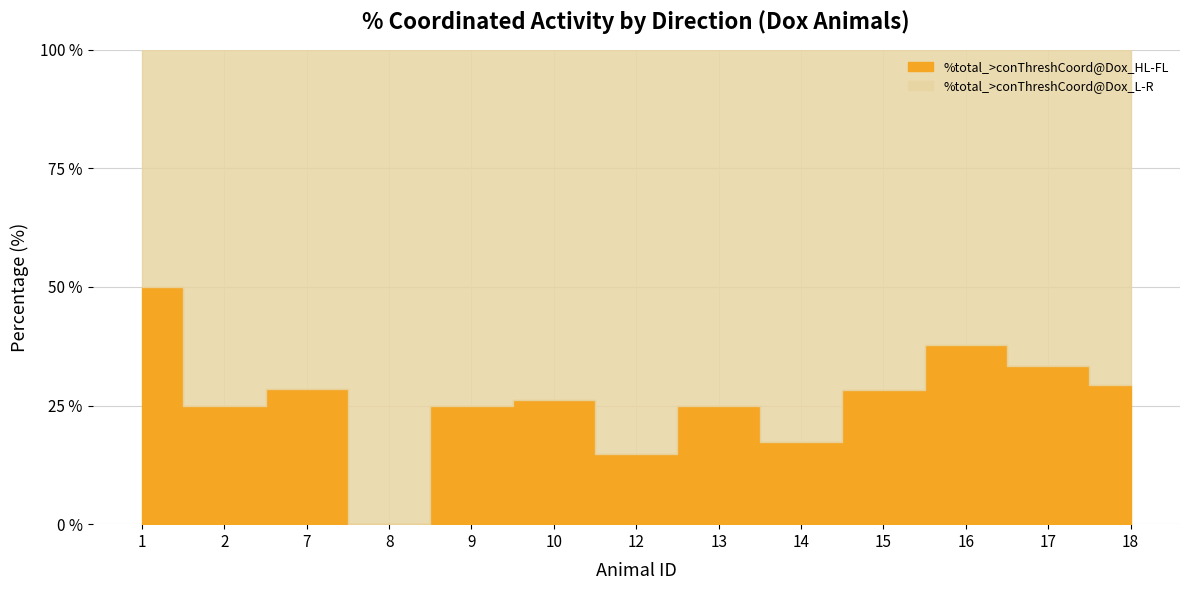

True or false: %total_>conThreshCoord@Dox_L-R has a value of 101.6 at 15.

False